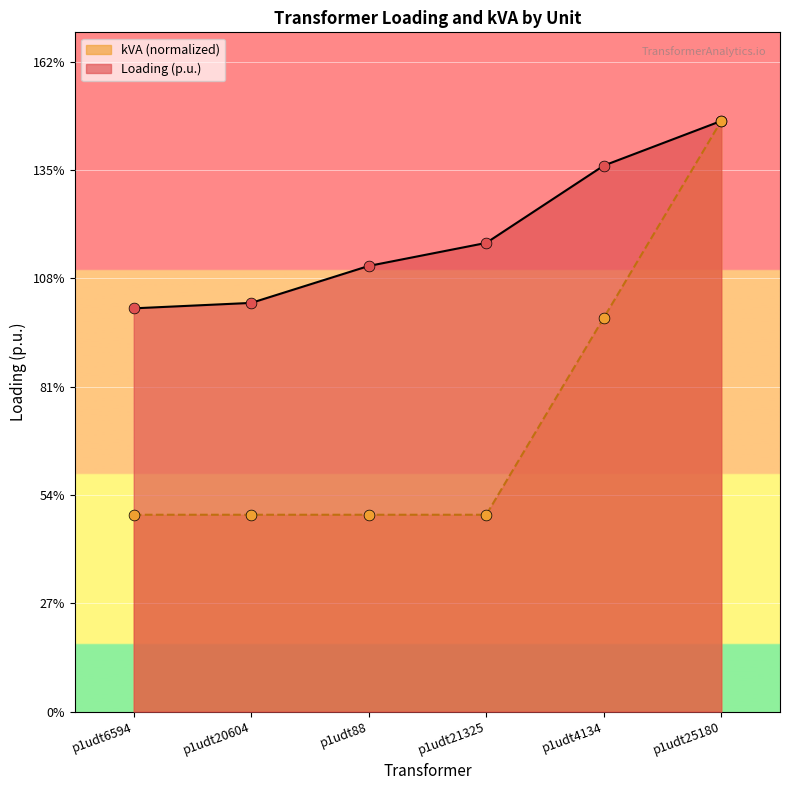

Which series contains the lowest Y value?

kVA